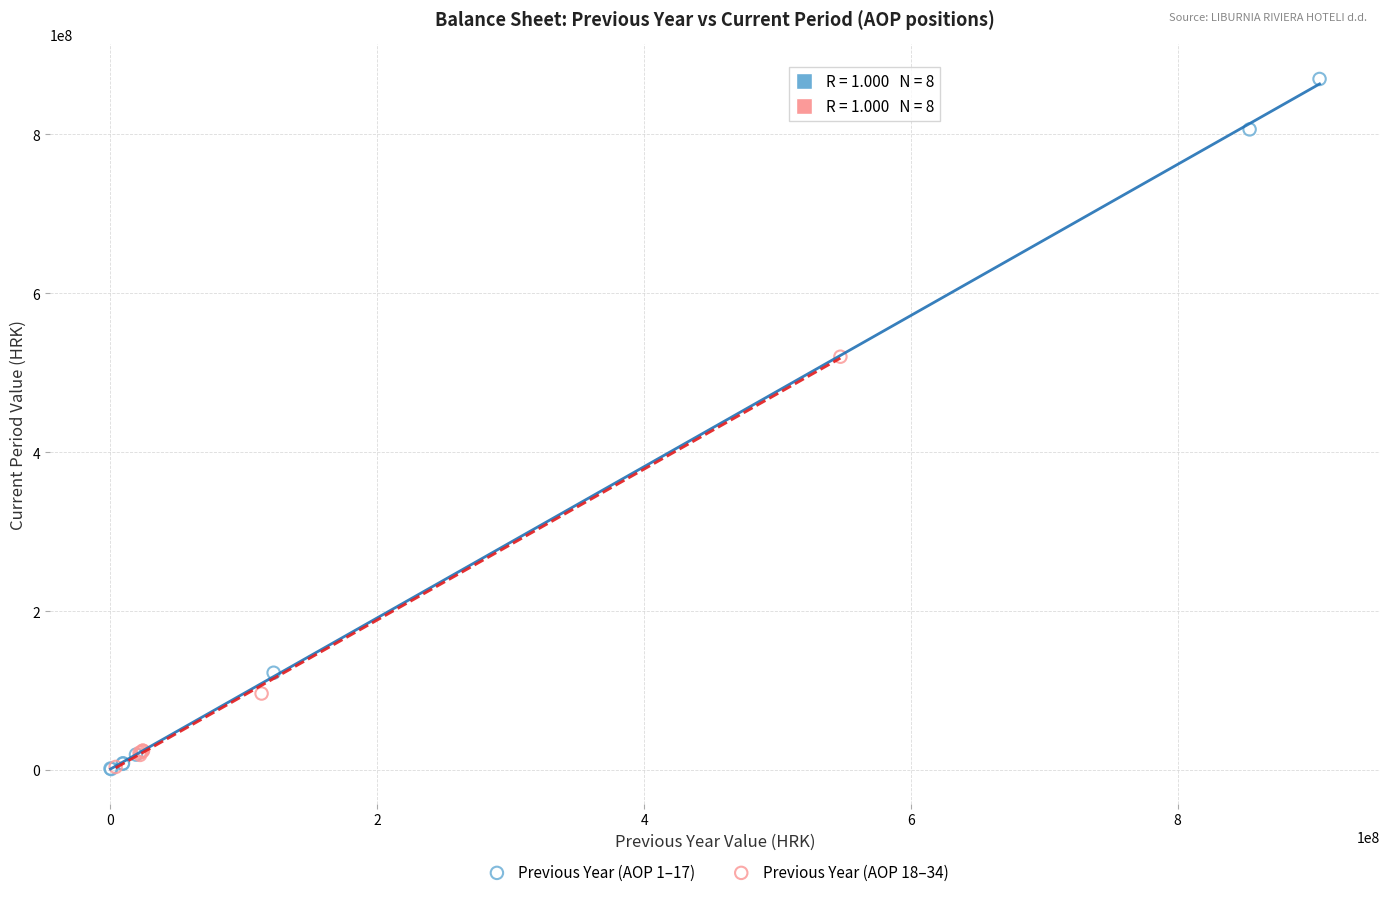

Which series contains the highest Y value?

Previous Year (AOP 1–17)